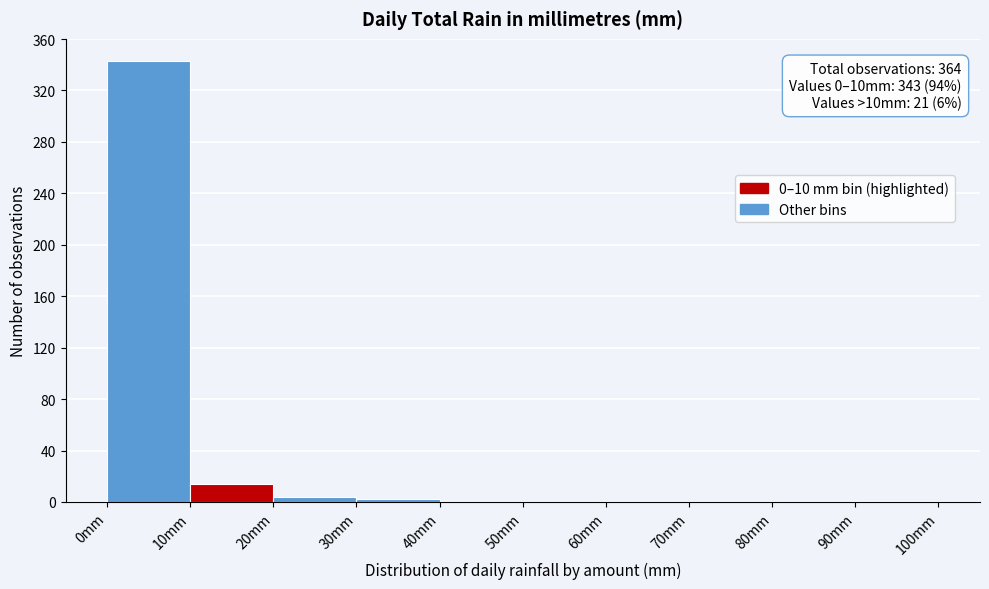

Over which range of the x-axis is the bar tallest?

0 to 10